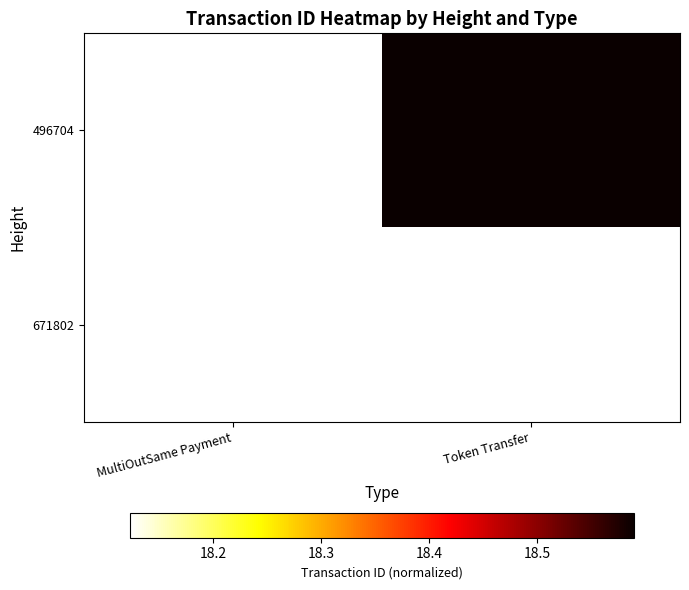

What is the maximum value for 671802?

18.1